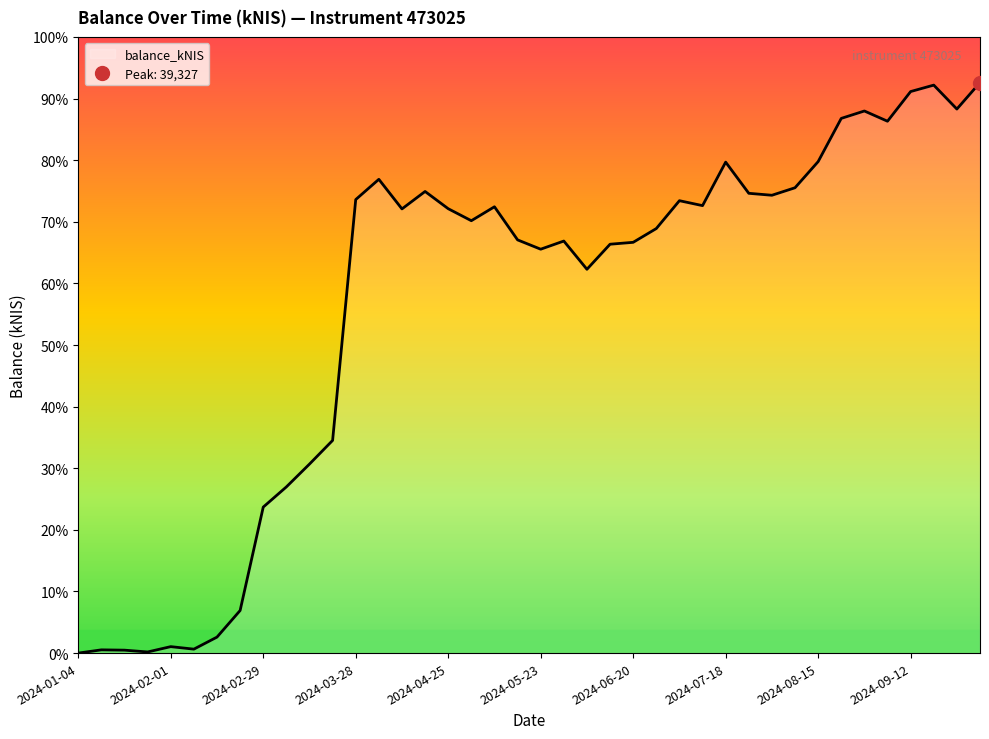

Which category has the lowest value across all series?

2024-01-04